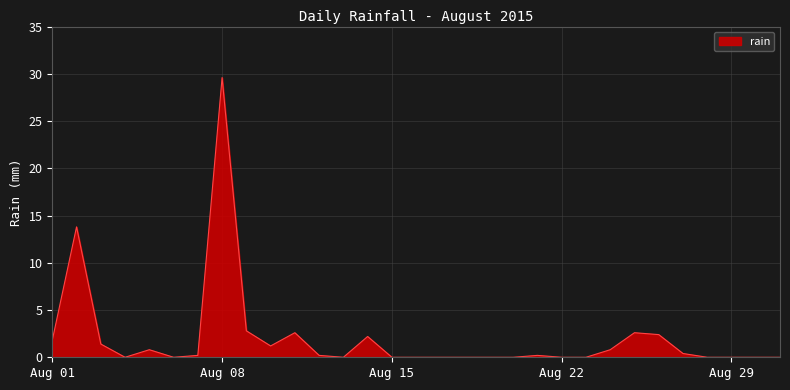

What is the greatest value displayed?

29.6